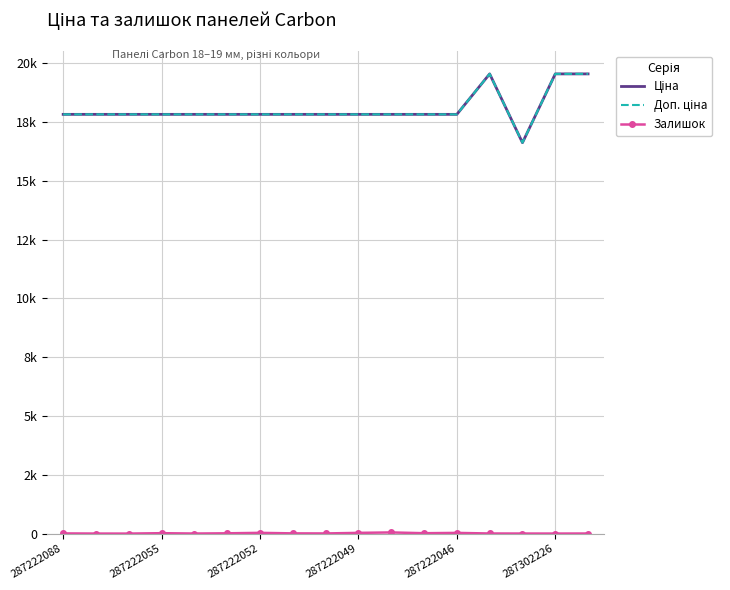

Which series has the largest total across all categories?

Ціна